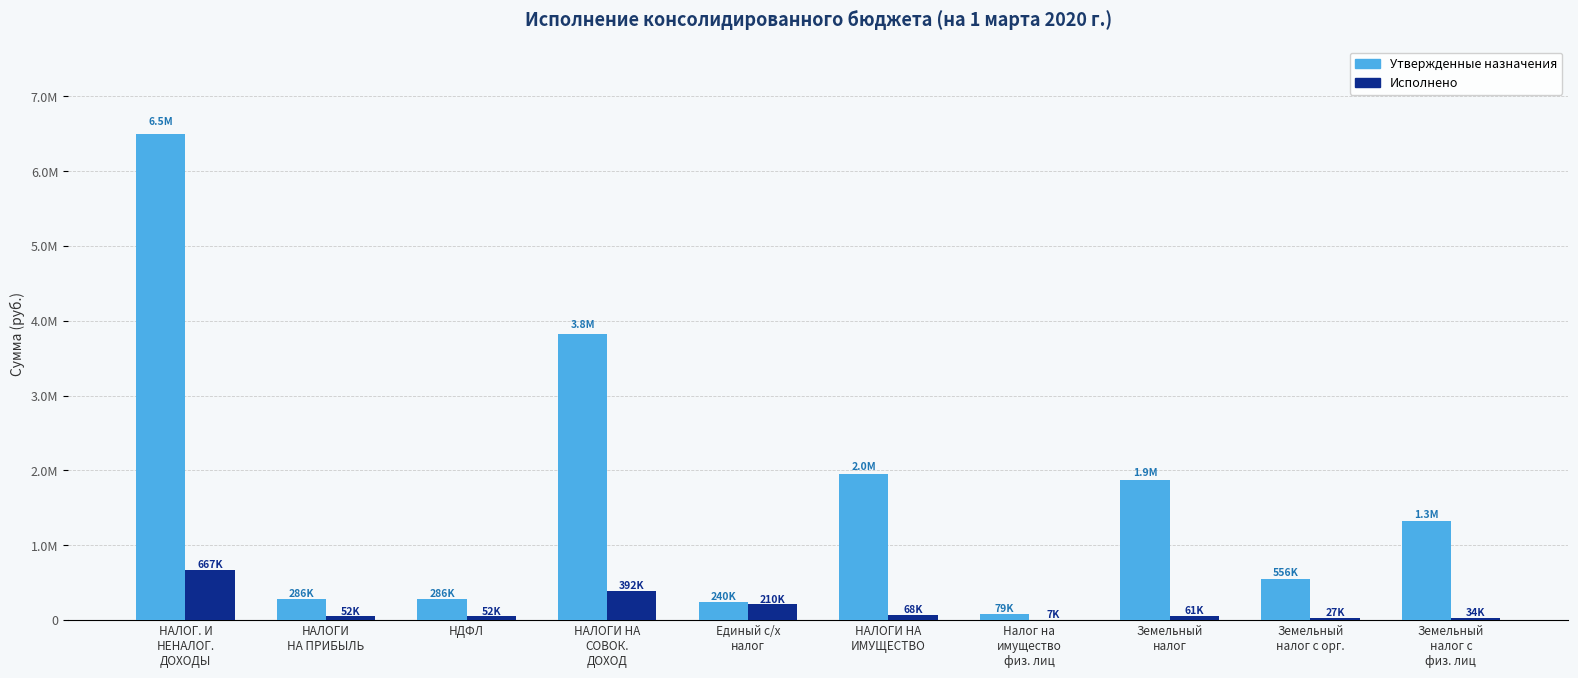

What are all the series names shown in the legend?

Утвержденные назначения, Исполнено